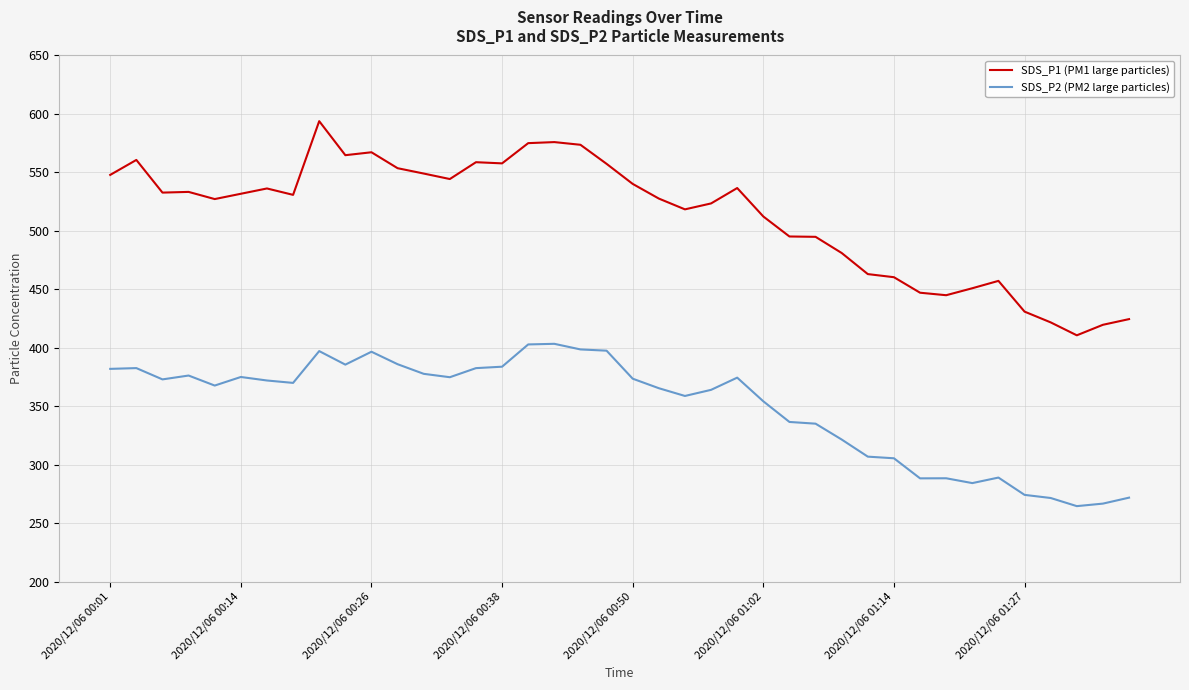

Which series has the largest total across all categories?

SDS_P1 (PM1 large particles)